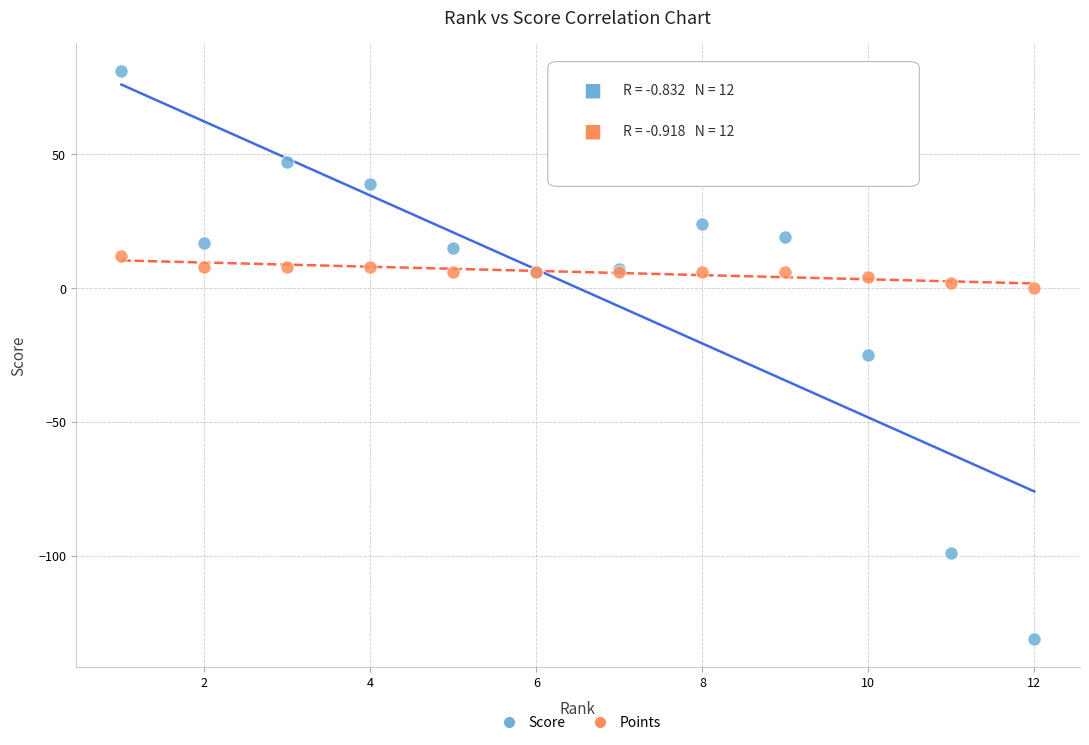

Which series has the widest spread of Y values?

Score